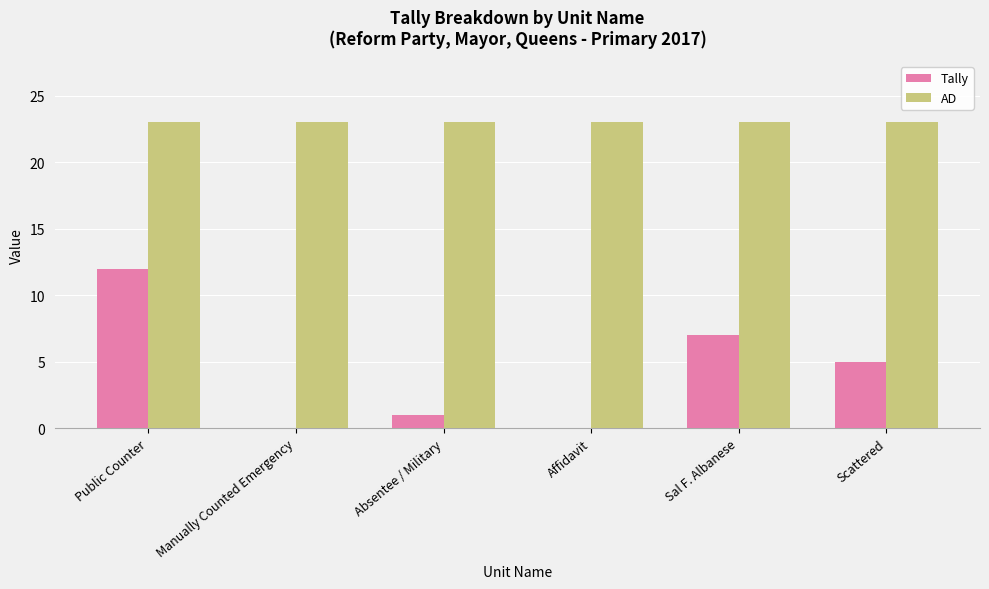

True or false: Tally has a value of 7 at Sal F. Albanese.

True